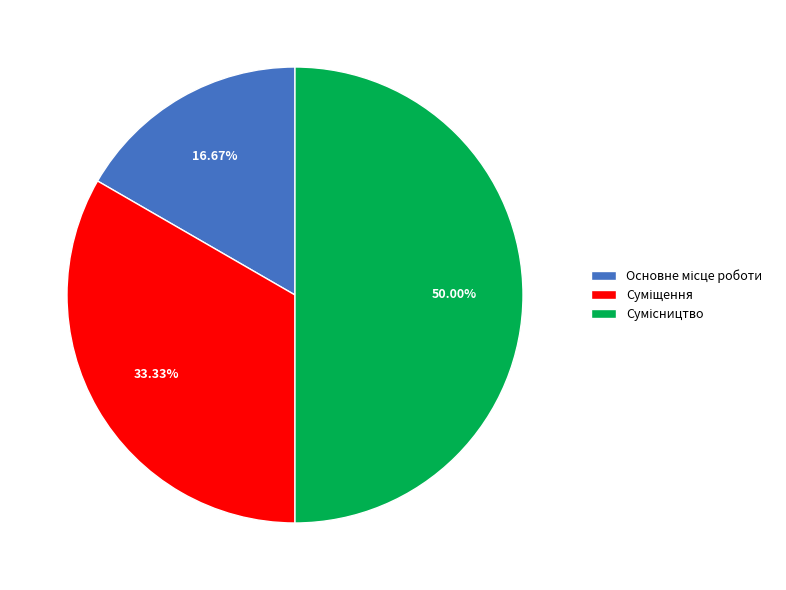

Rank the categories by value from lowest to highest.

Основне місце роботи, Суміщення, Сумісництво